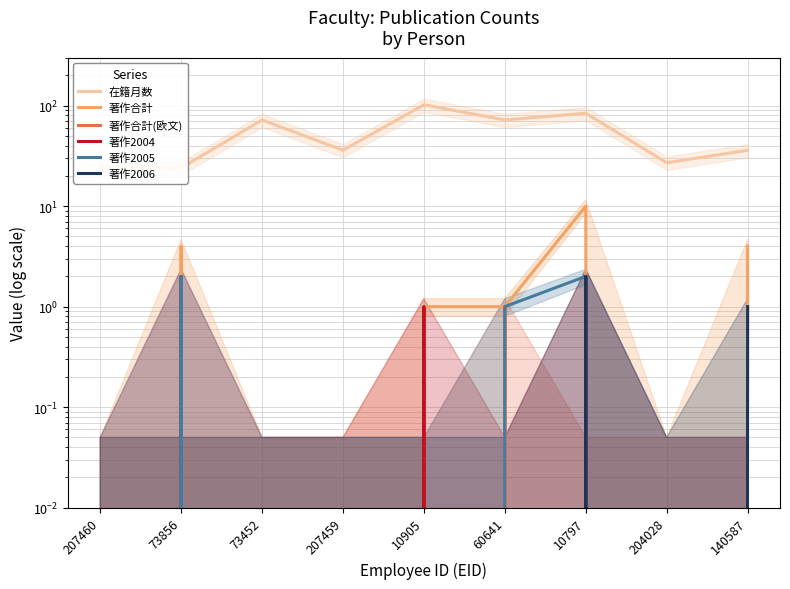

Rank the series by their maximum value, from lowest to highest.

著作合計(欧文), 著作2004, 著作2005, 著作2006, 著作合計, 在籍月数